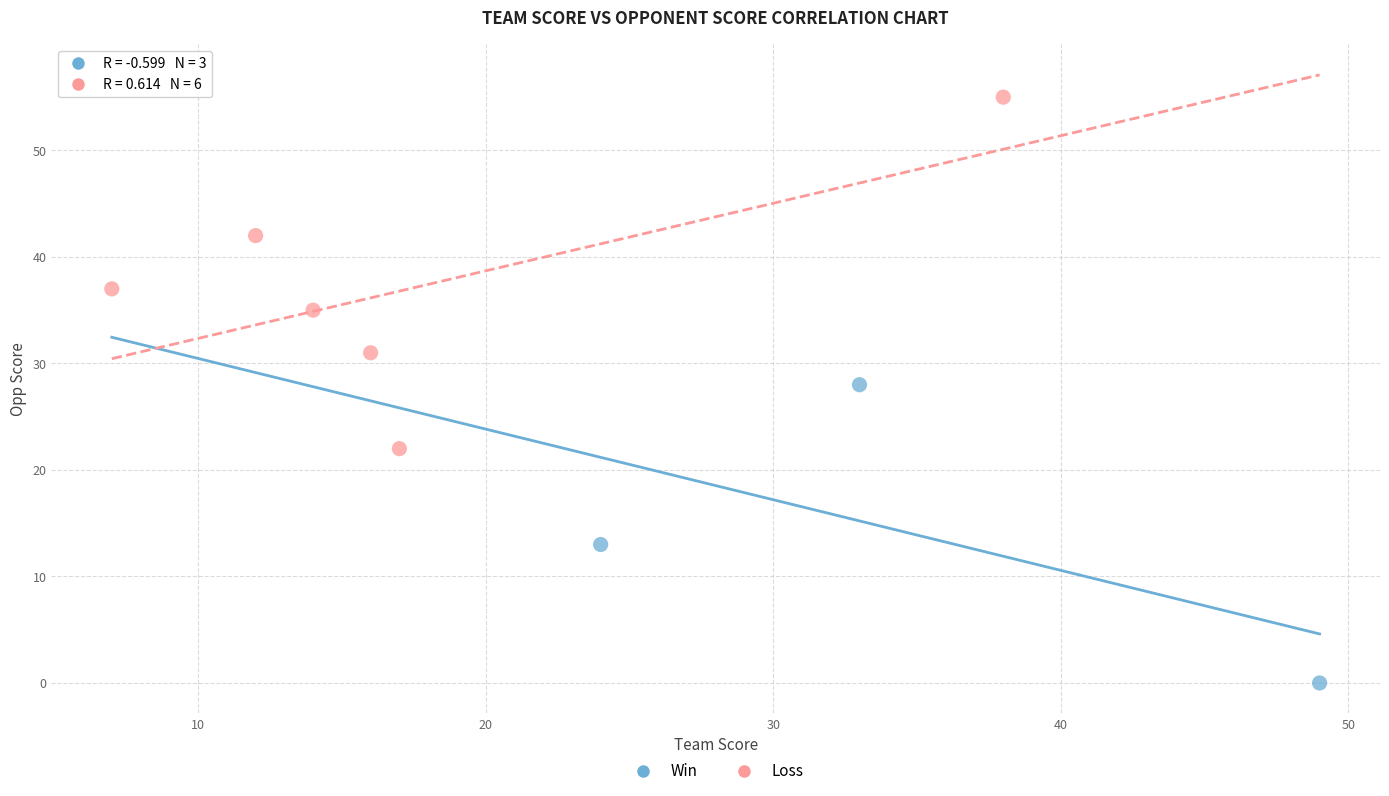

Which series contains the highest Y value?

Loss